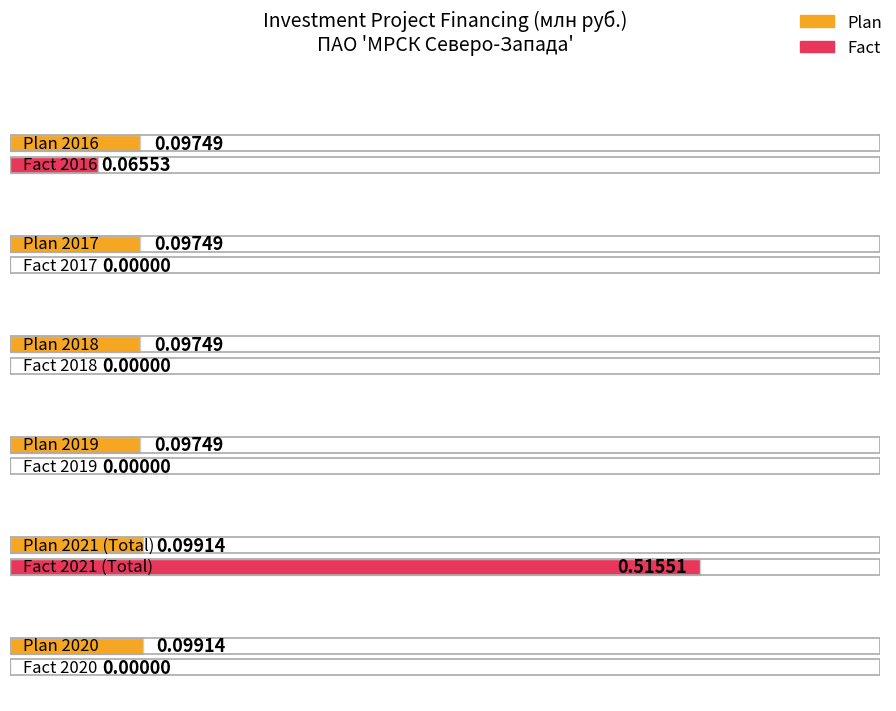

How many bars are there in each group?

2